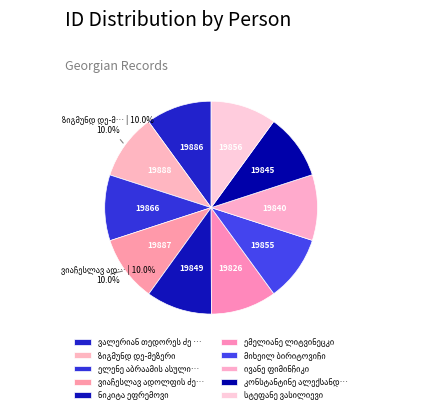

How many segments does this pie chart have?

10